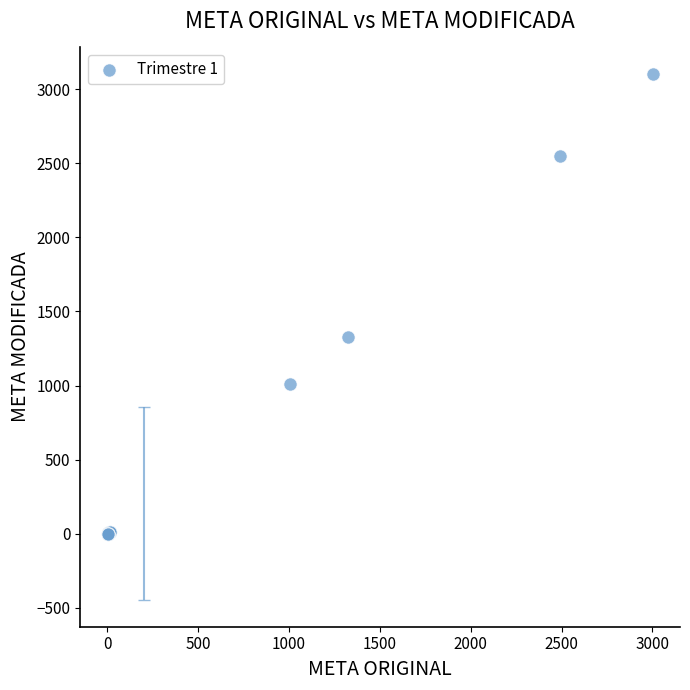

What Y value in the scatter plot is closest to 1552?

1324.8